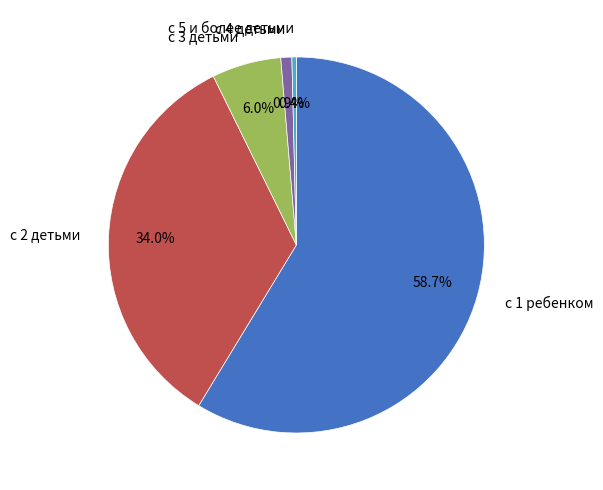

To the nearest percent, what portion does с 3 детьми represent?

6%